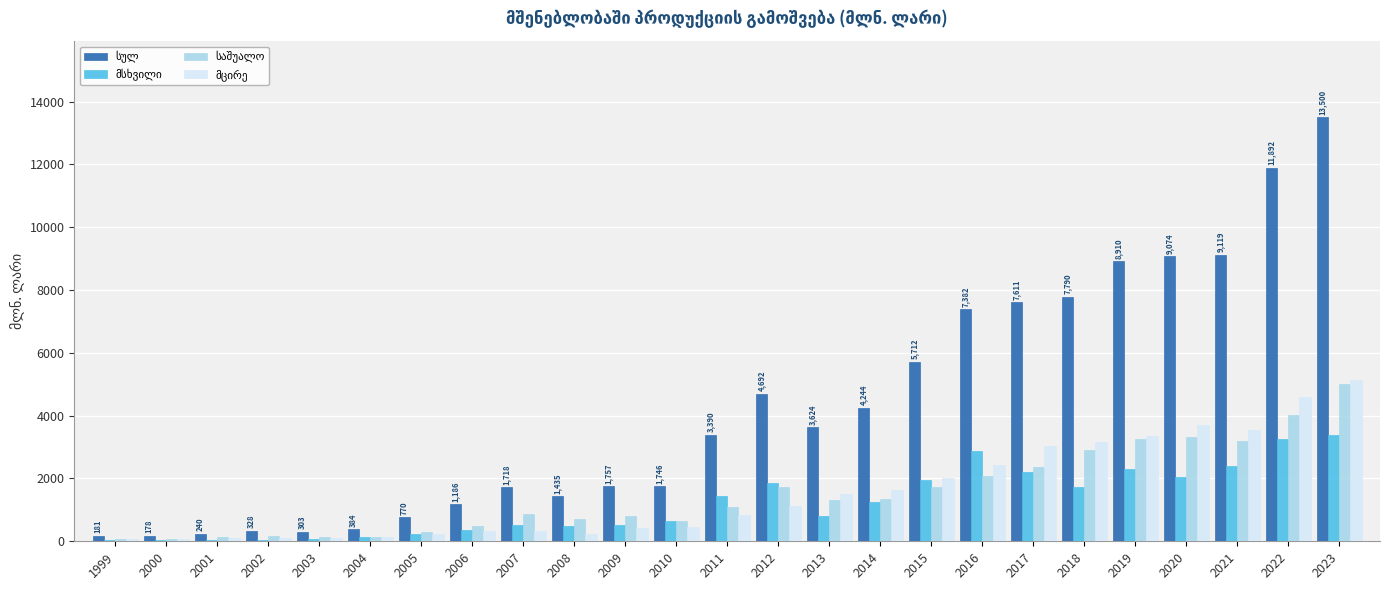

At which category is the sum across all series the highest?

2023